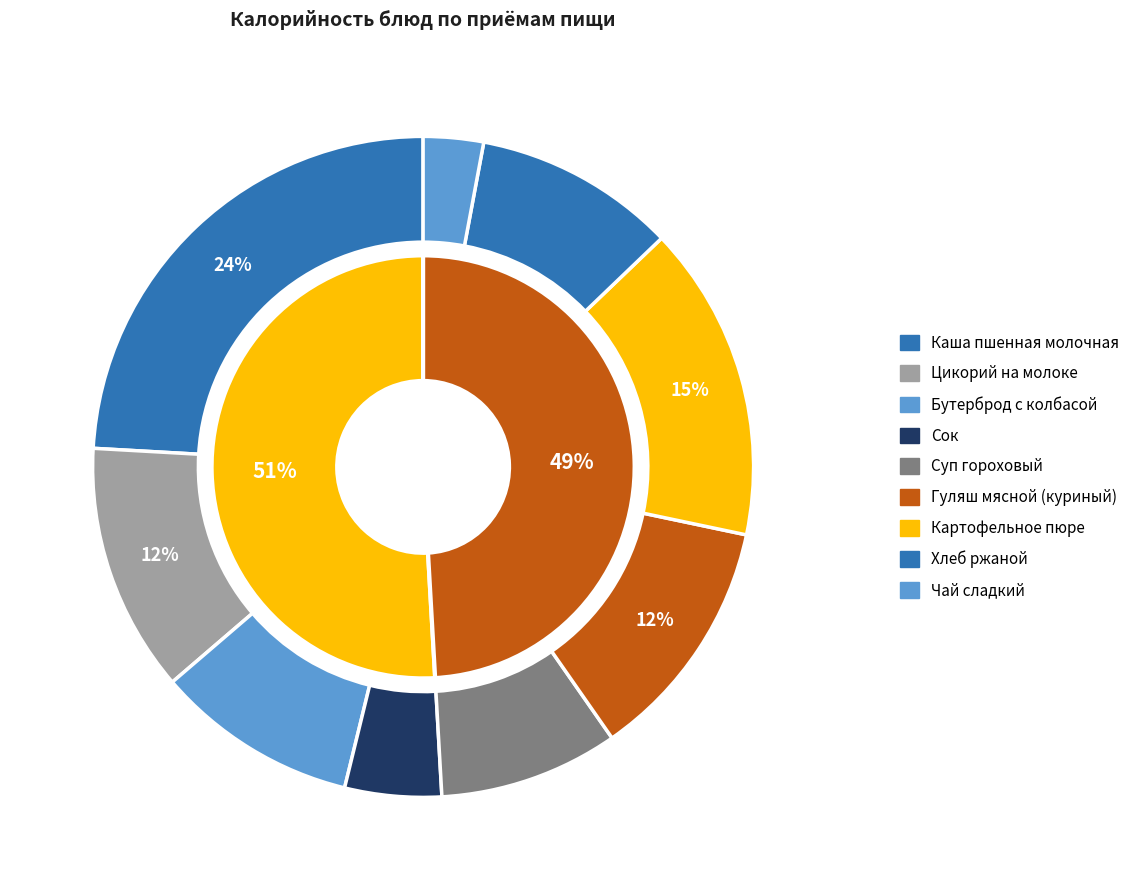

How many segments does this pie chart have?

9